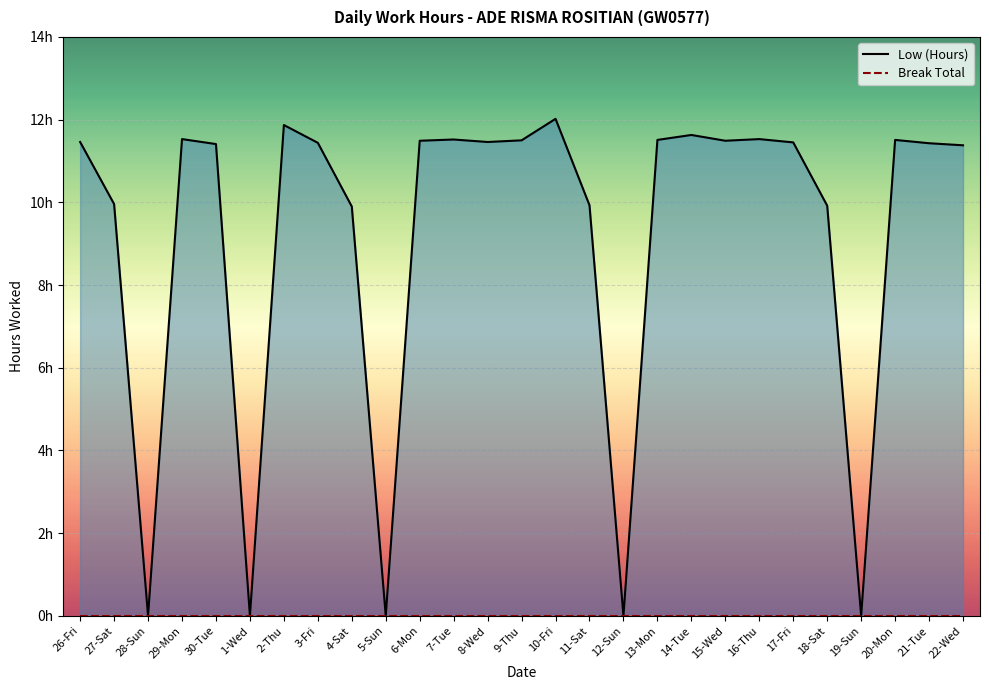

List the labels in order of Low (Hours) value, largest first.

10-Fri, 2-Thu, 14-Tue, 29-Mon, 16-Thu, 7-Tue, 13-Mon, 20-Mon, 9-Thu, 6-Mon, 15-Wed, 26-Fri, 8-Wed, 17-Fri, 3-Fri, 21-Tue, 30-Tue, 22-Wed, 27-Sat, 11-Sat, 18-Sat, 4-Sat, 28-Sun, 1-Wed, 5-Sun, 12-Sun, 19-Sun